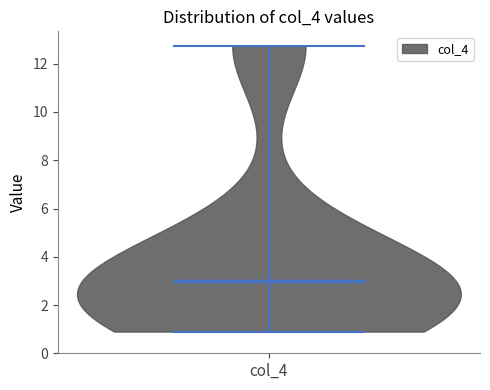

Read this violin plot against the y-axis: where its median line is, and the lowest and highest points the violin reaches. The values are not printed on the chart, so give them approximately, as read against the axis.

median line 3.0, lowest point 1.0, highest point 12.8